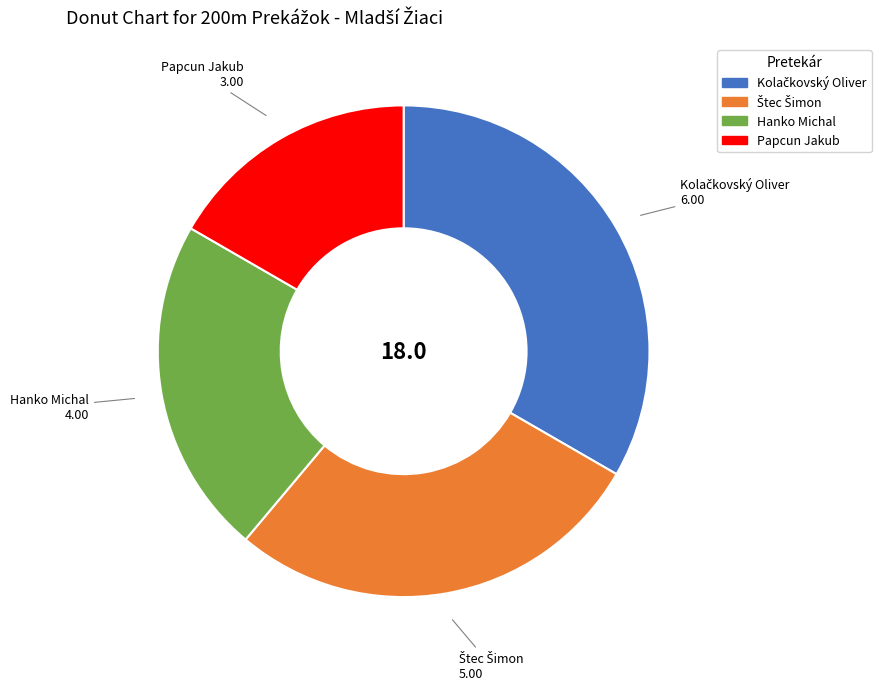

Approximately how many times larger is the value at Hanko Michal compared to Papcun Jakub?

1.3